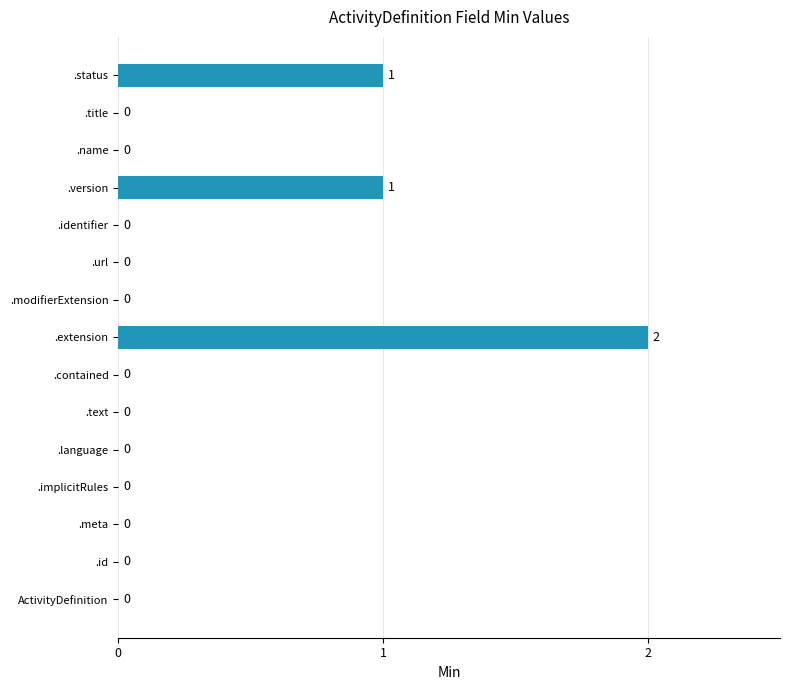

How many values are between 0 and 1?

14